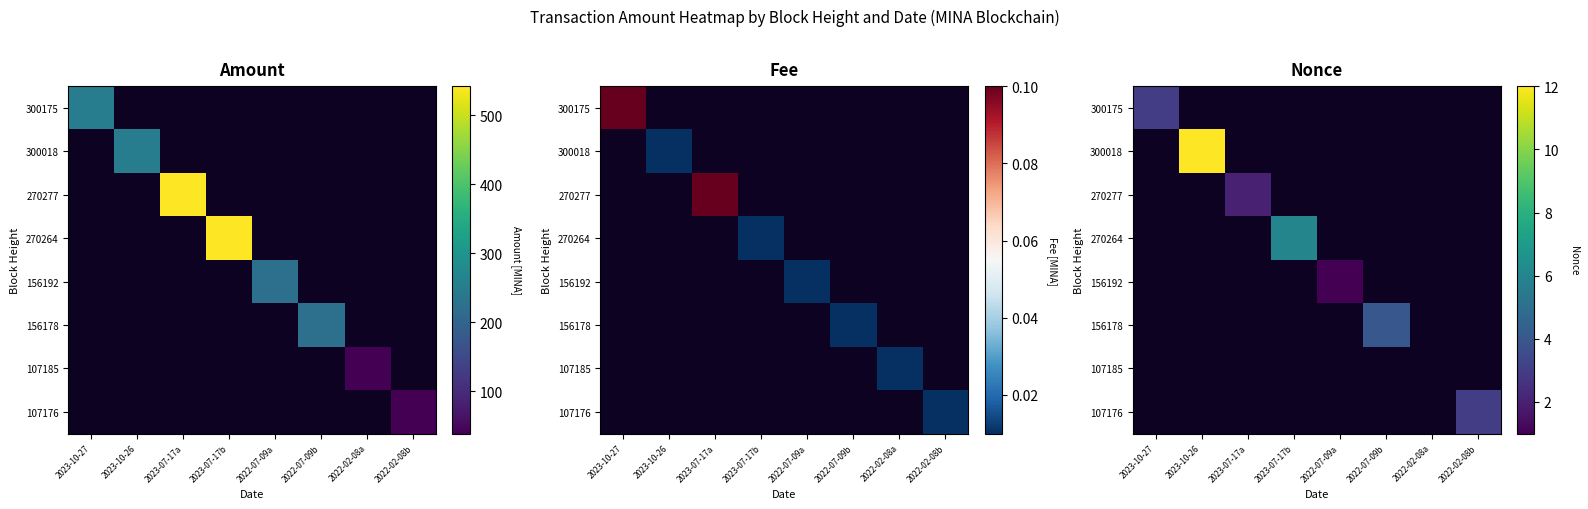

True or false: 270277 has a value of 2.0 at 2023-07-17a.

True